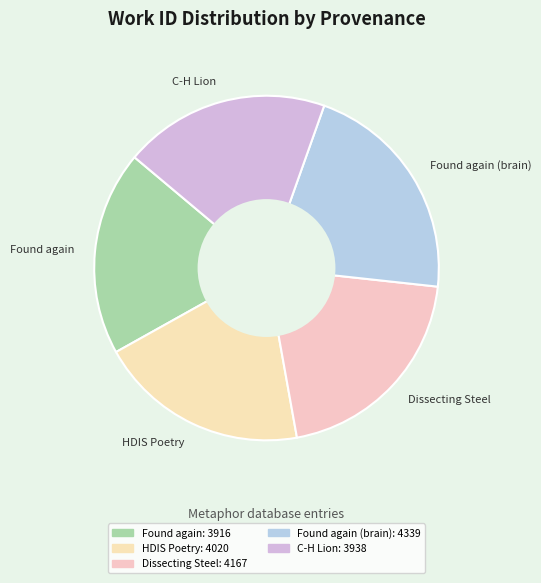

Which slice is the largest?

Found again (brain)